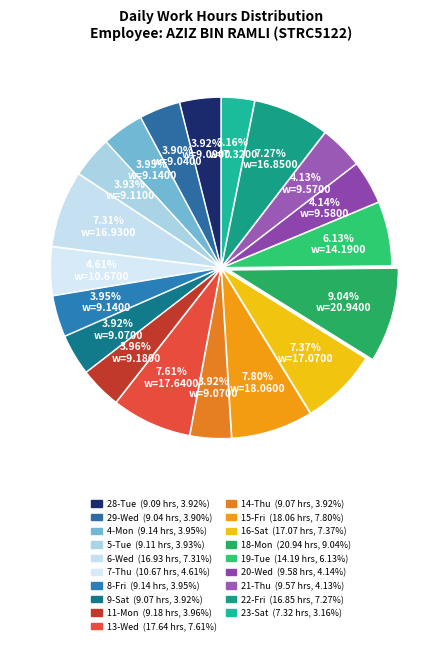

How many segments does this pie chart have?

19